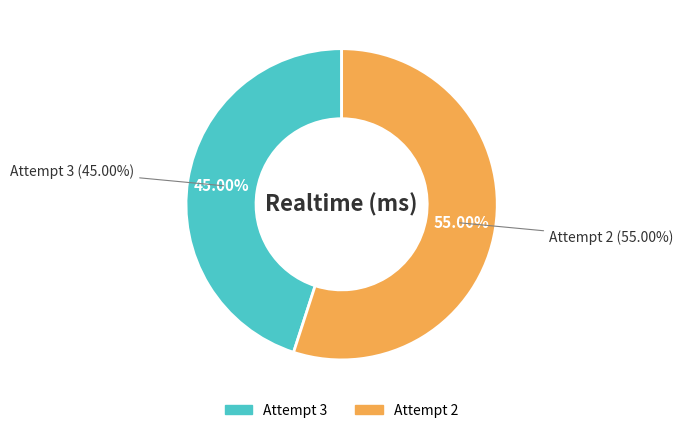

Does Attempt 3 represent more than half of the total?

No